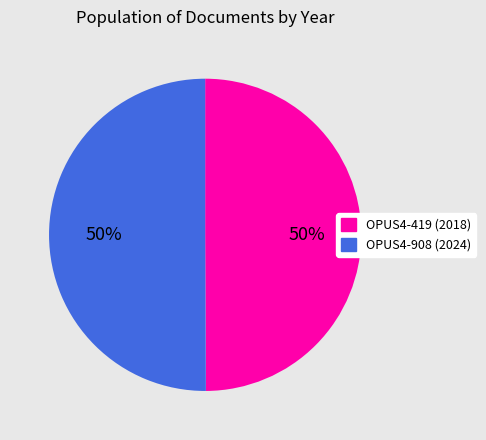

How many slices are in this pie chart?

2